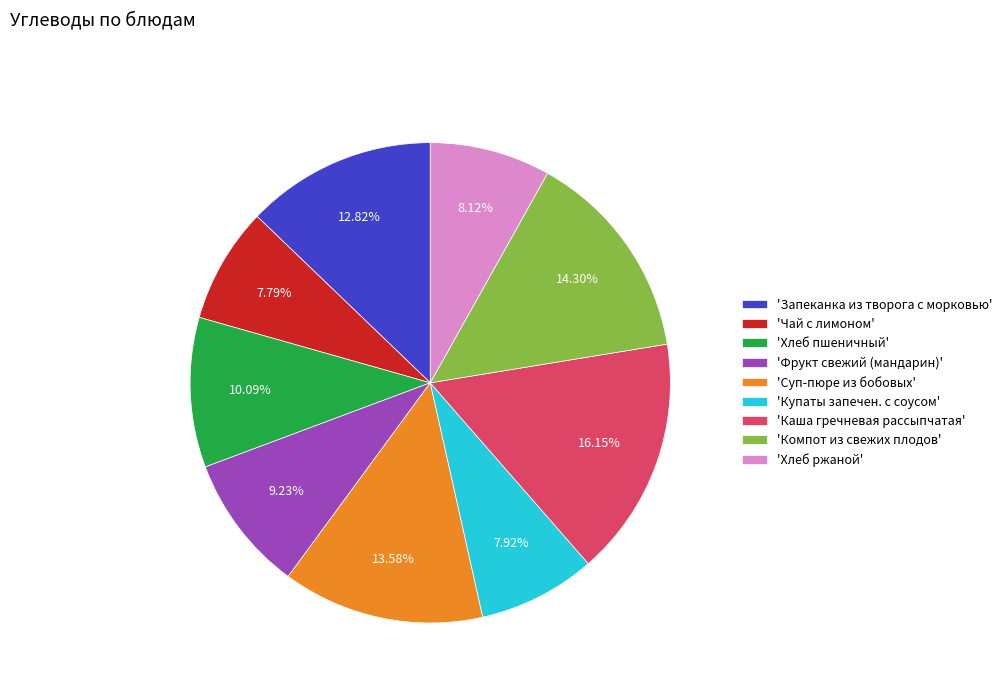

Which category has the biggest portion of the pie?

'Каша гречневая рассыпчатая'